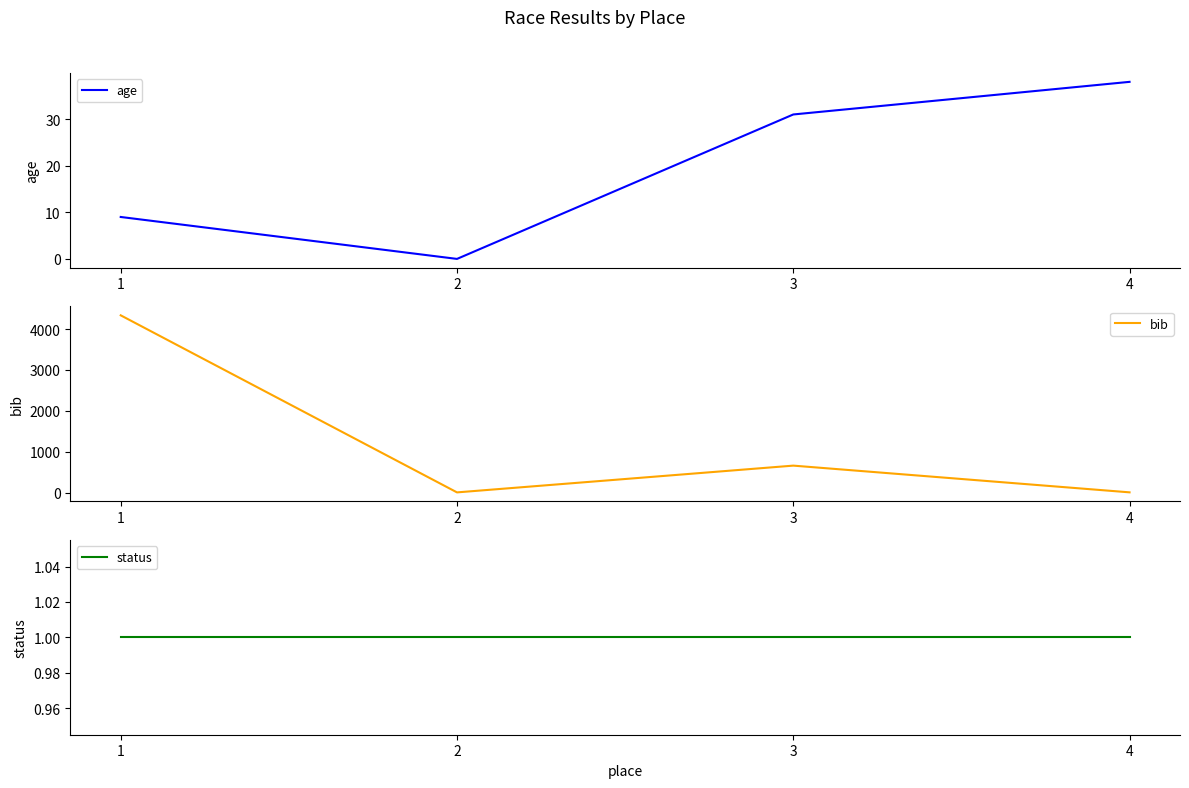

Where is the first local minimum for age?

2